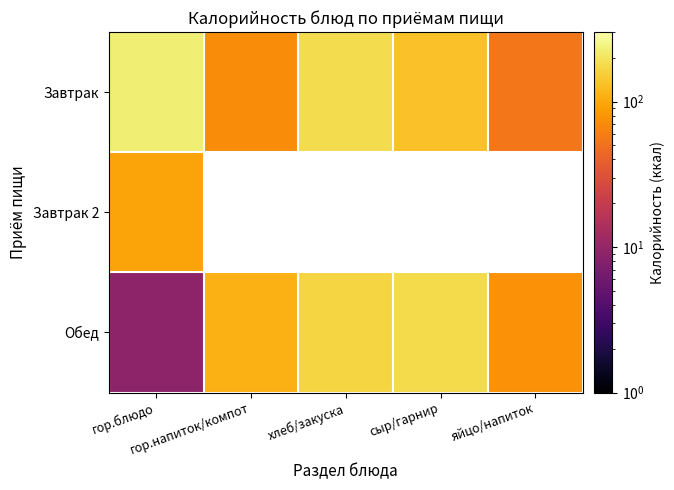

Which series changed the most between гор.напиток/компот and хлеб/закуска?

Завтрак